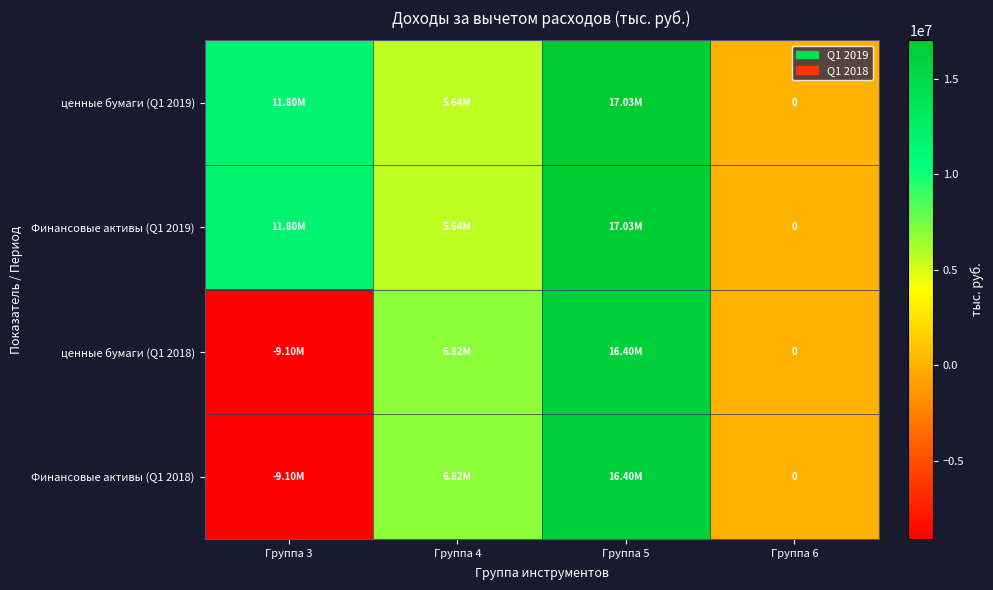

True or false: ценные бумаги (Q1 2019) has a value of -6660507.6 at Группа 6.

False